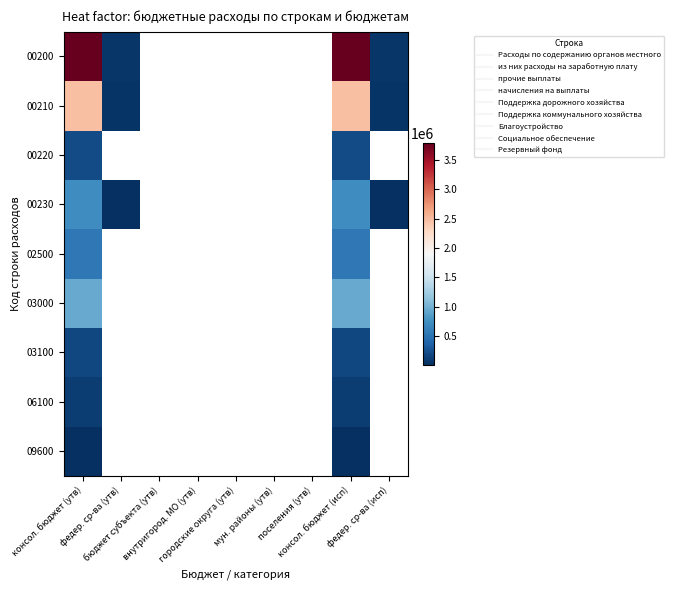

What is the difference between the highest and lowest values at консол. бюджет (утв)?

3771700.0